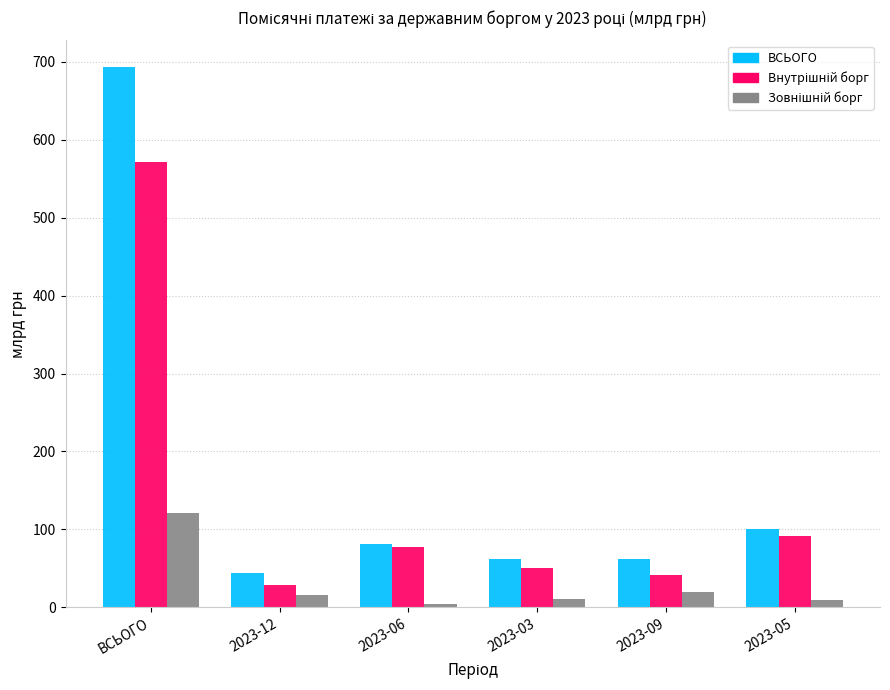

What is the difference between the highest and lowest values at 2023-09?

41.6